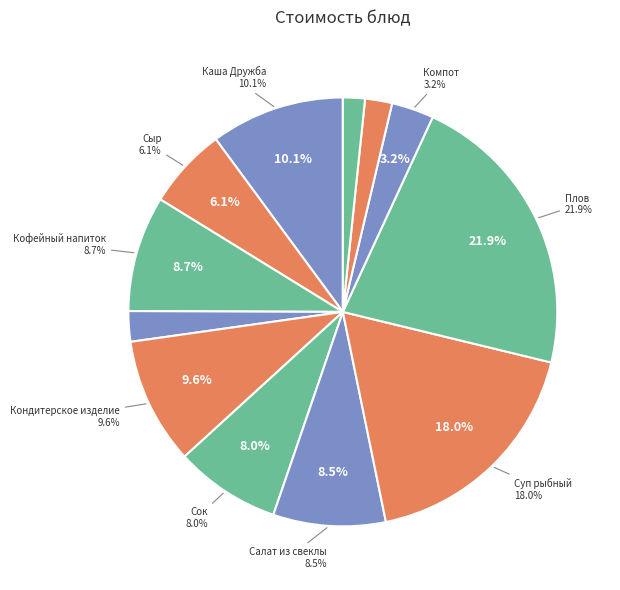

True or false: Салат из свеклы accounts for 3% of the total.

False